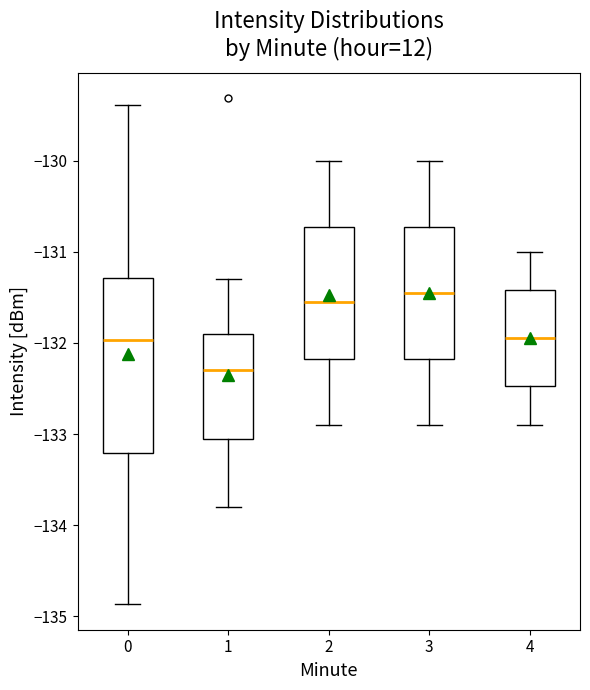

Where does the median line of the box at x = 0 sit on the y-axis? The values are not printed on the chart, so give them approximately, as read against the axis.

-132.0